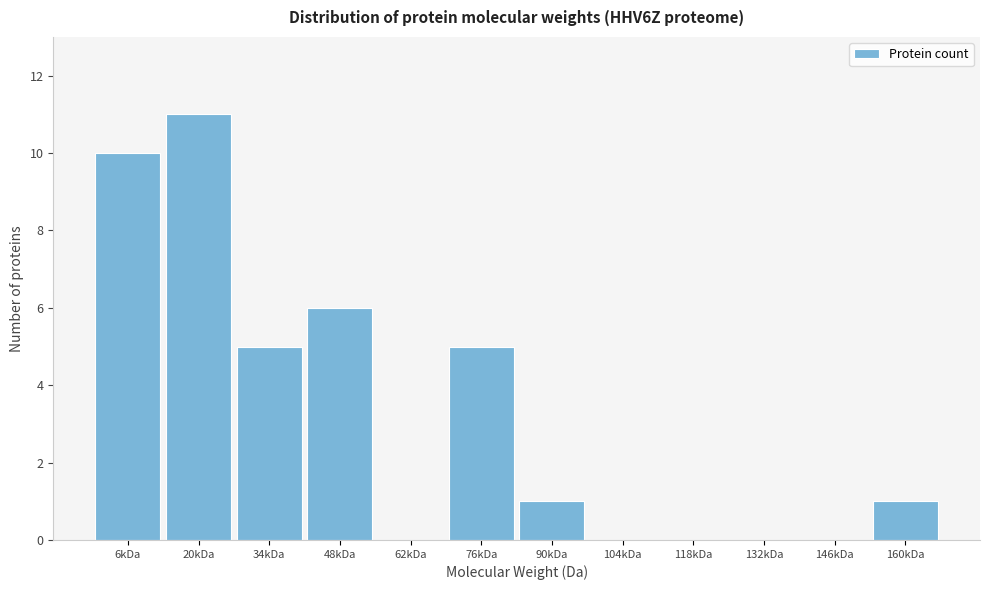

Reading left to right, what are all the values shown in this chart?

6kDa=10	20kDa=11	34kDa=5	48kDa=6	62kDa=0	76kDa=5	90kDa=1	104kDa=0	118kDa=0	132kDa=0	146kDa=0	160kDa=1